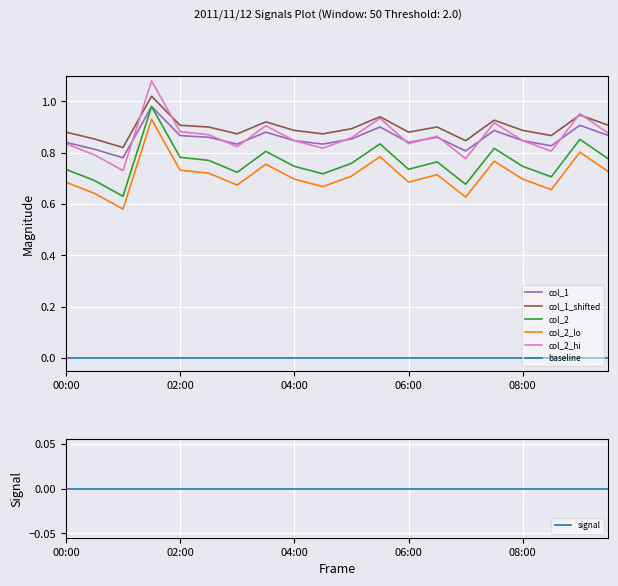

What is the difference between the maximum and minimum values in the col_2 series?

0.3